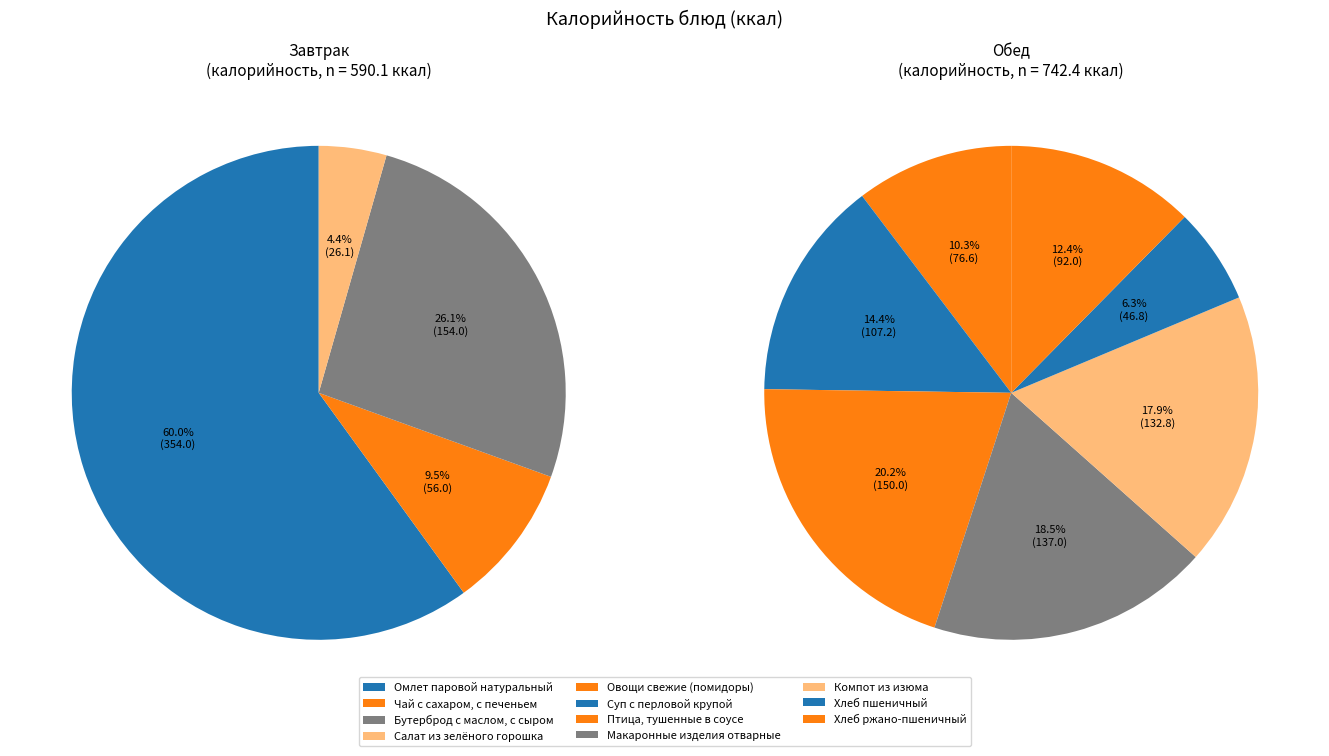

Which category has the biggest portion of the pie?

Омлет паровой натуральный